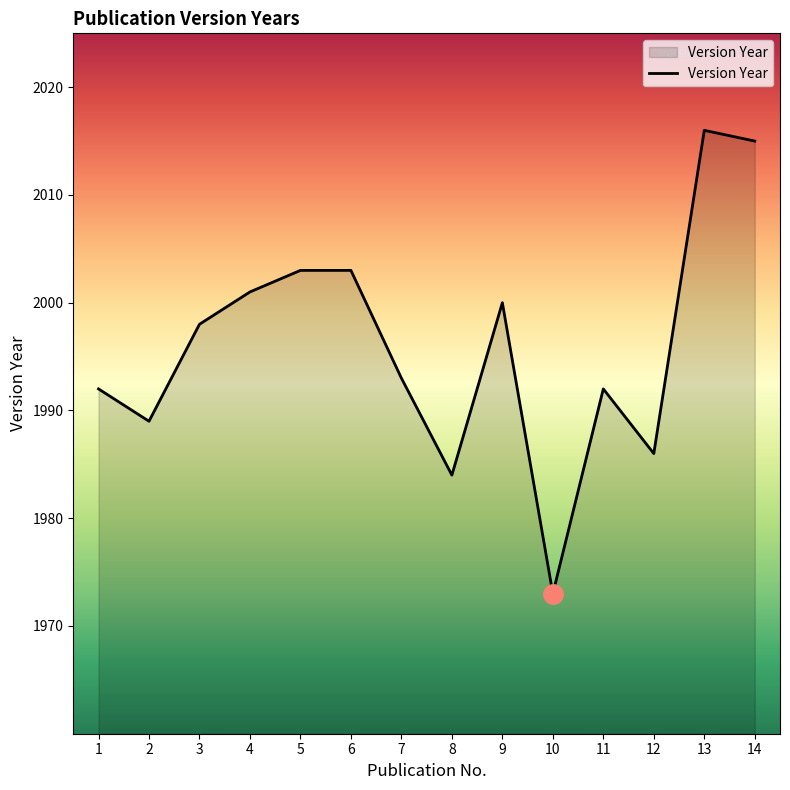

What is the greatest value displayed?

2016